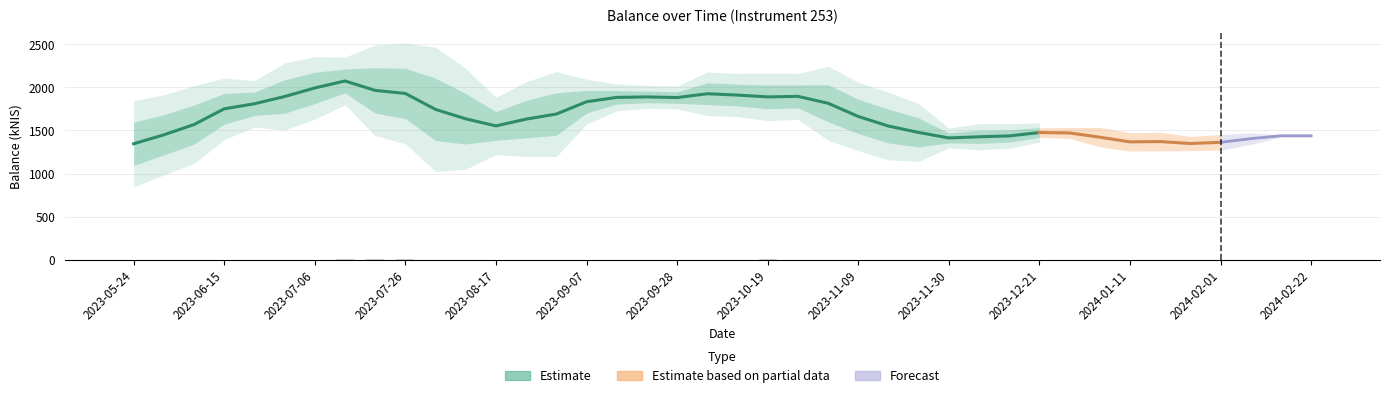

Approximately how many times larger is the value at 2024-01-18 compared to 2023-08-03?

0.8